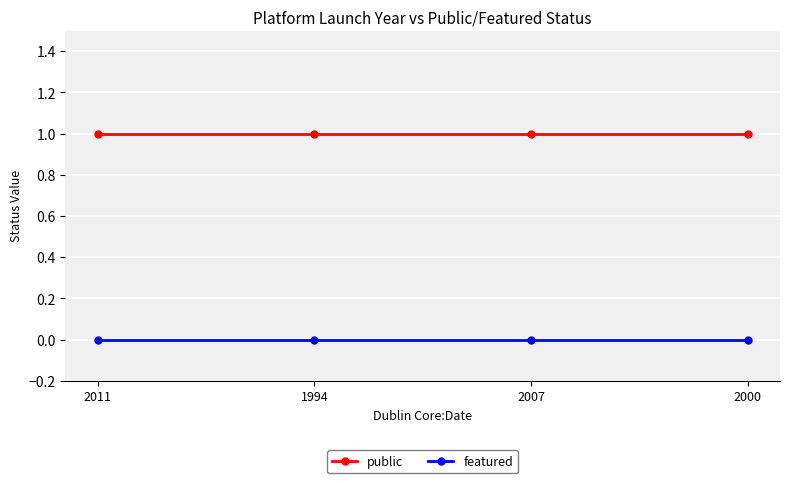

The value of public at 2011 is 0. True or false?

False